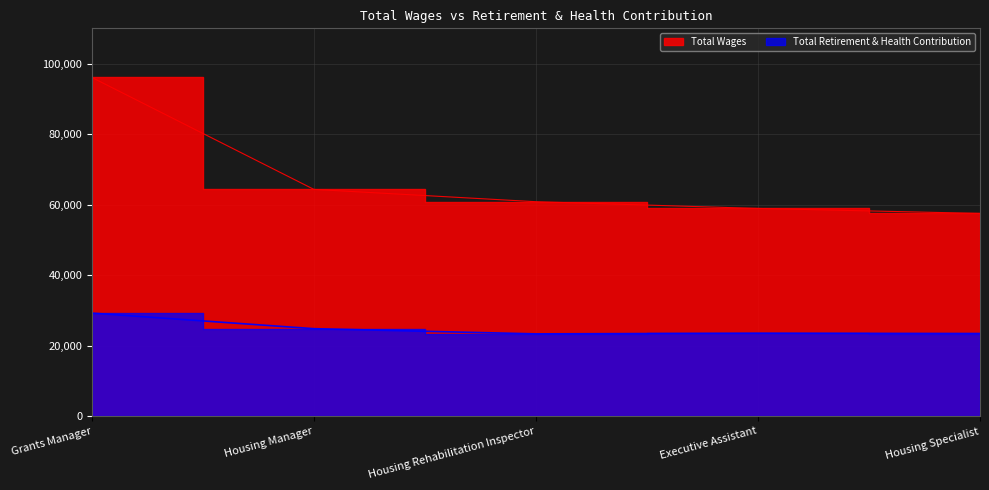

What is the approximate value of Total Wages at Housing Specialist, to the nearest 50?

57500